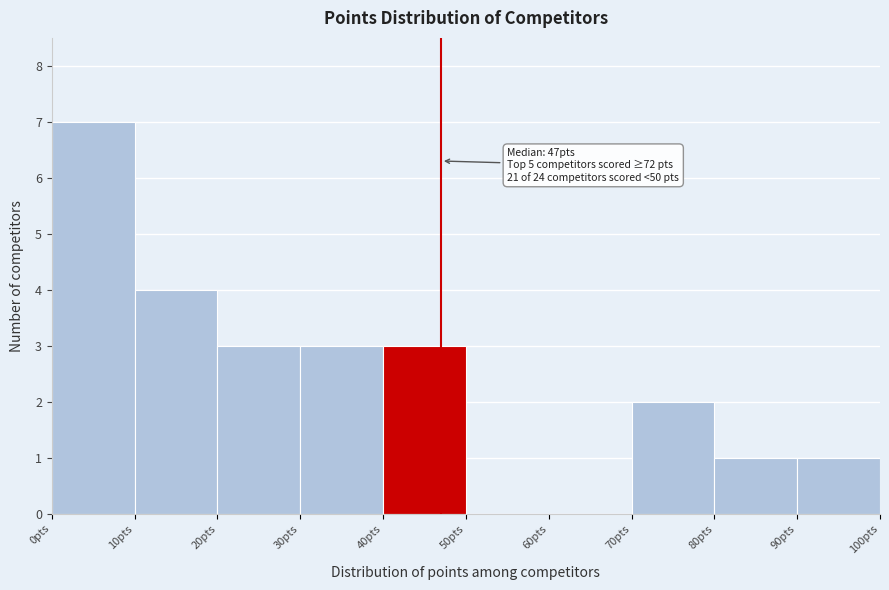

Which range on the x-axis has the tallest bar?

0 to 10